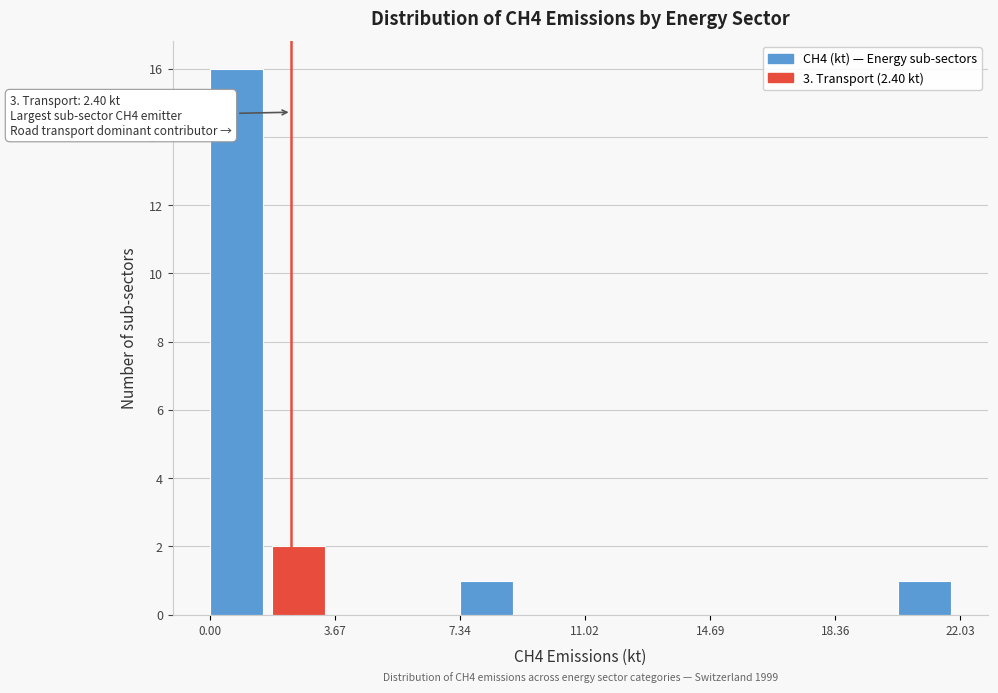

Read against the x-axis, roughly where is the centre of the tallest bar?

1.0